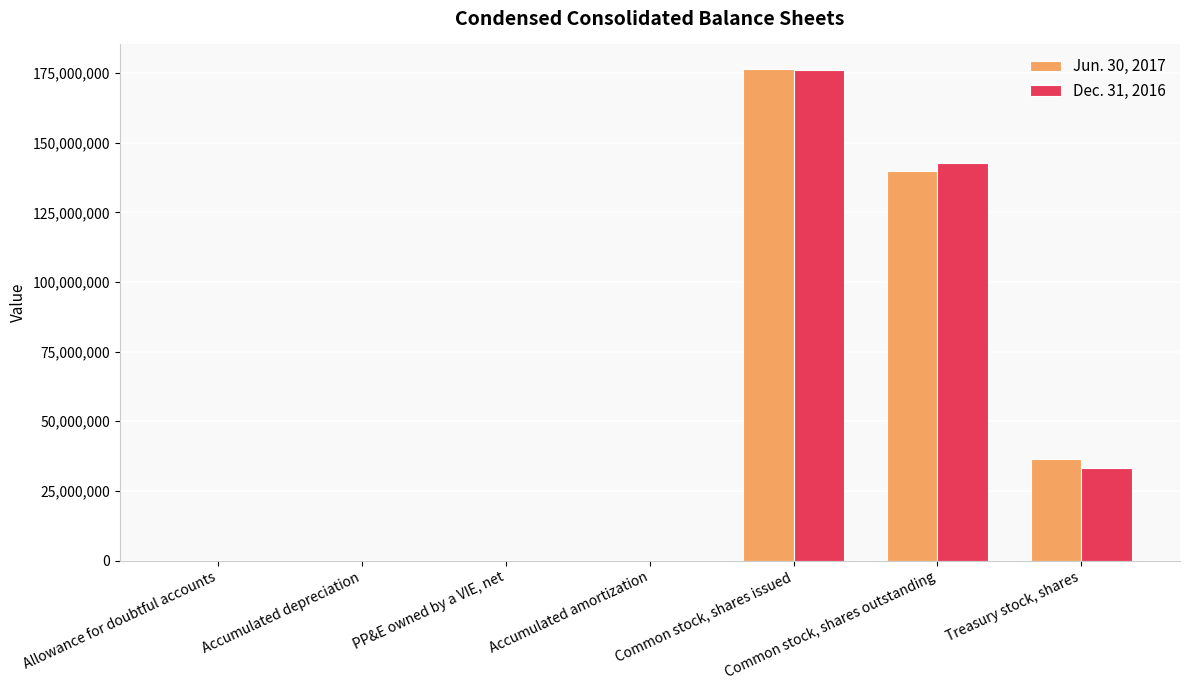

How many groups of bars are there?

7